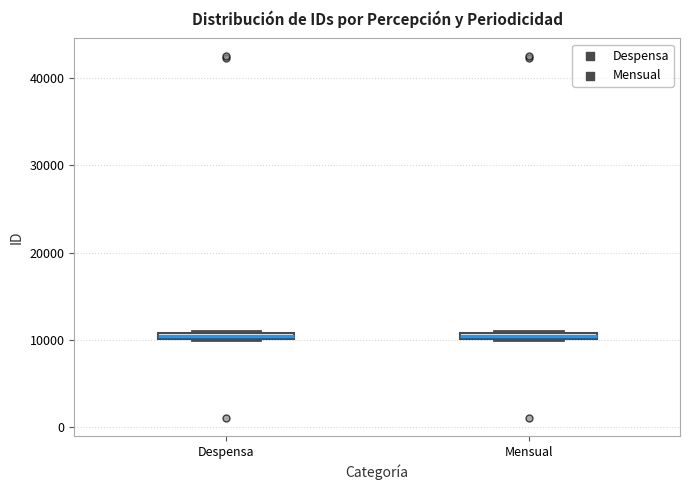

Where is the lower edge of the box for Despensa on the y-axis? The values are not printed on the chart, so give them approximately, as read against the axis.

10000